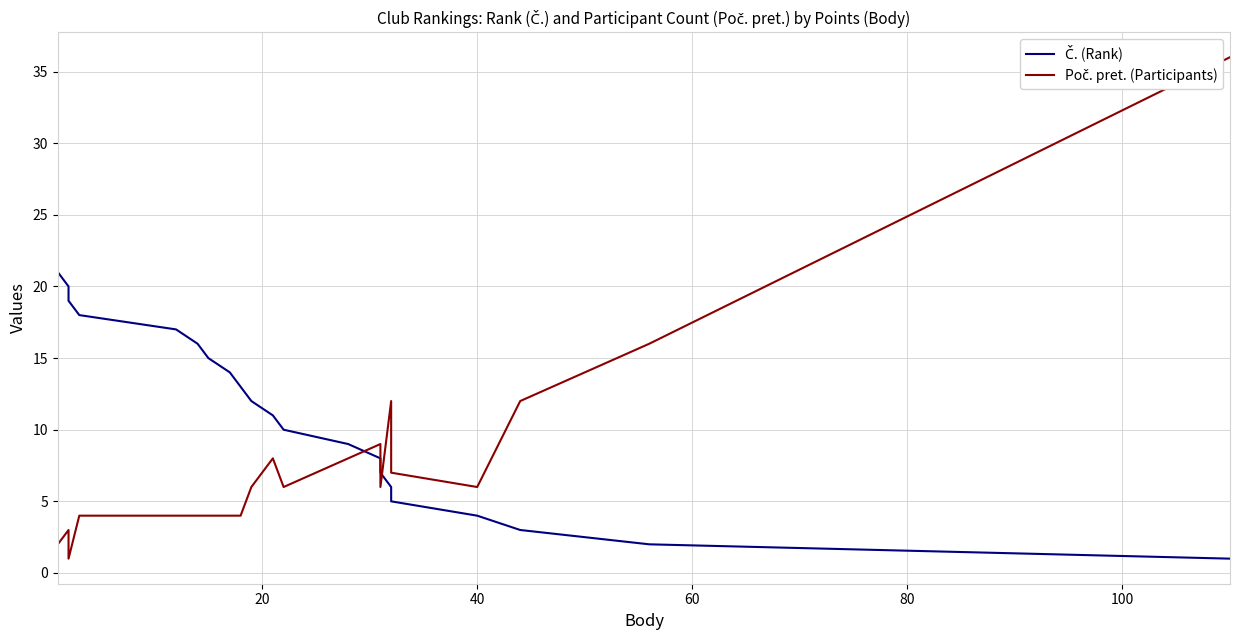

What are all the series names shown in the legend?

Č. (Rank), Poč. pret. (Participants)